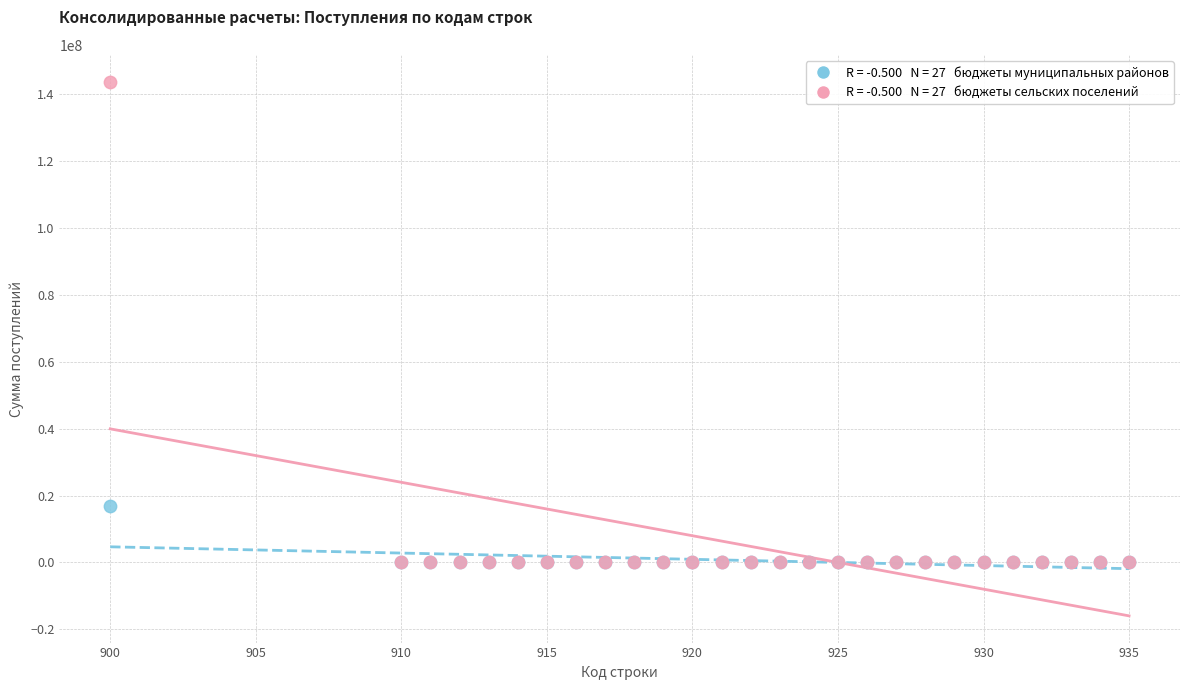

Across all series, what Y value is closest to 71852327?

16815023.1